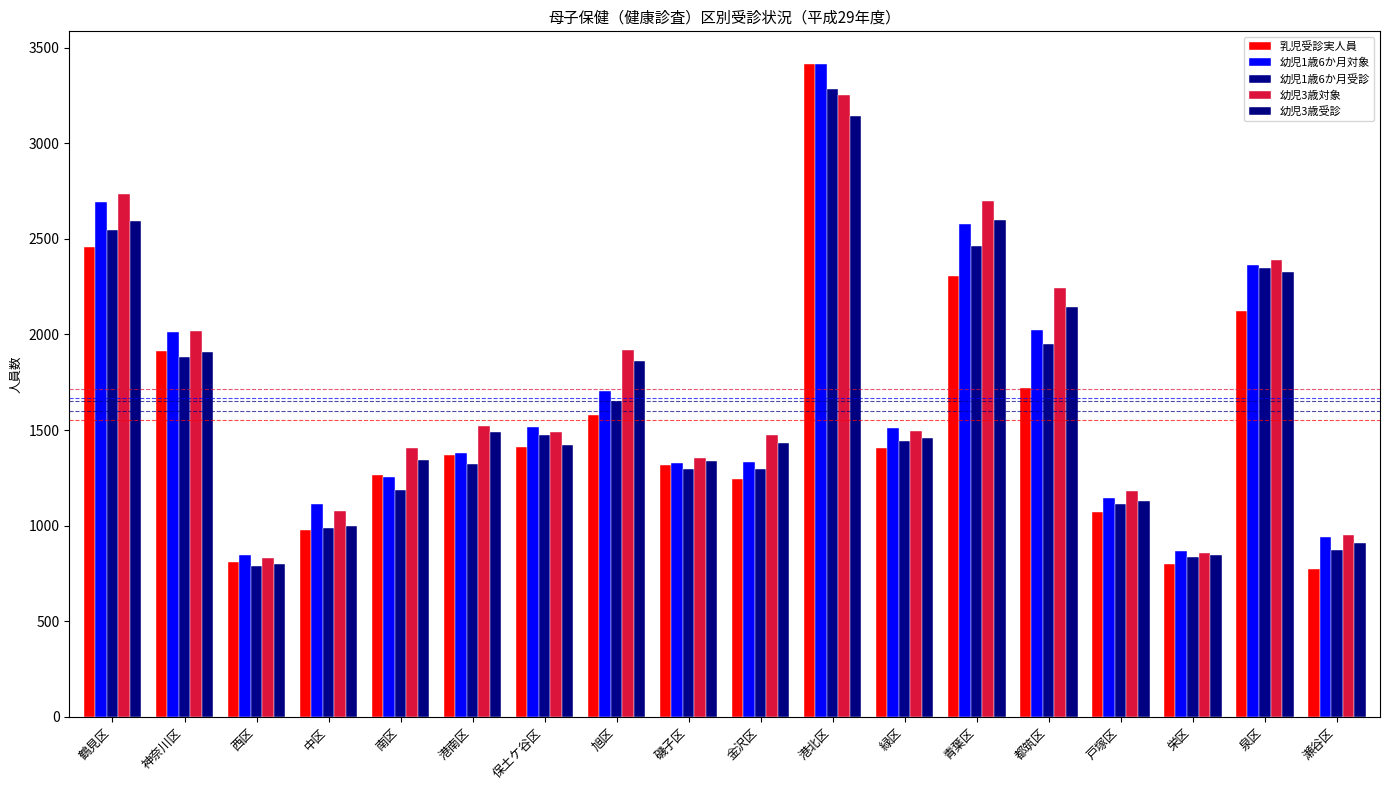

Which has a higher value, 中区 or 南区?

南区